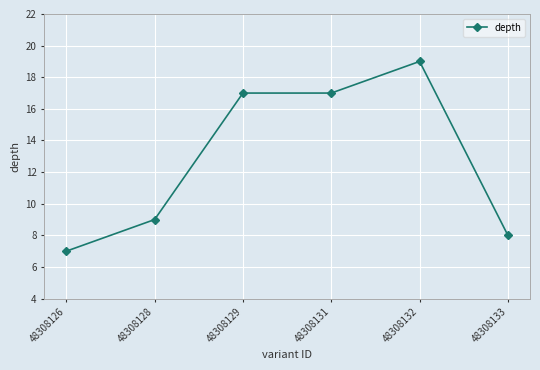

True or false: the data has more than 0 interior local peaks.

True